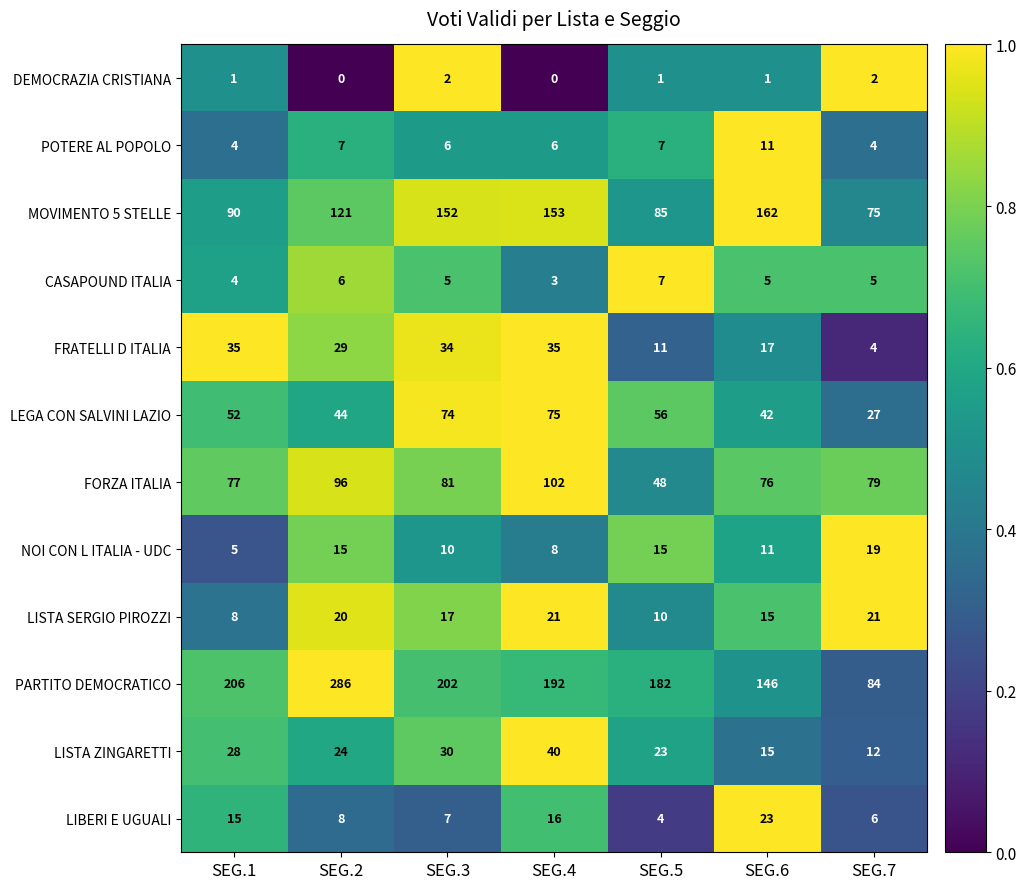

What is the difference between the highest and lowest values at SEG.4?

192